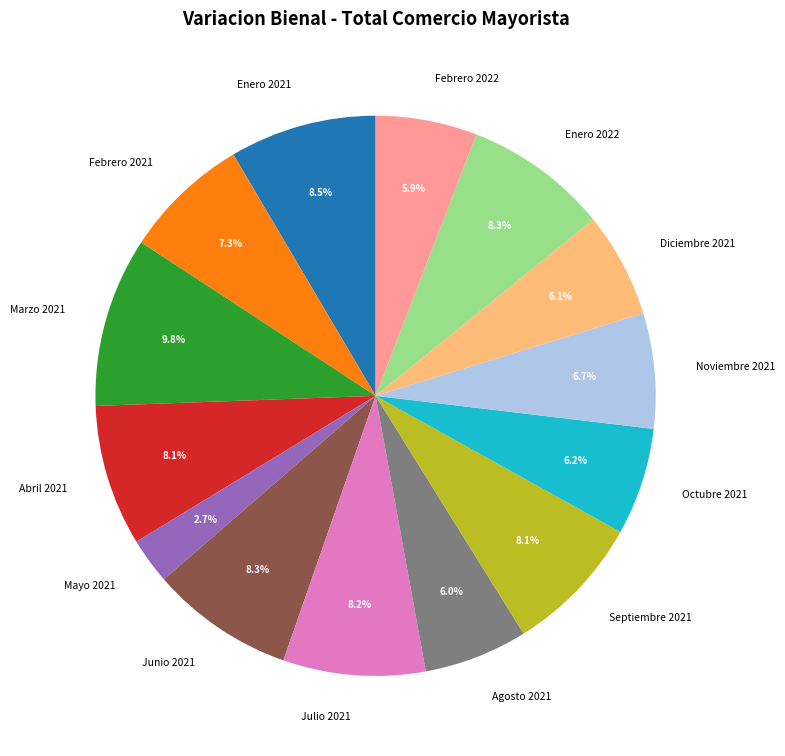

How many slices are in this pie chart?

14